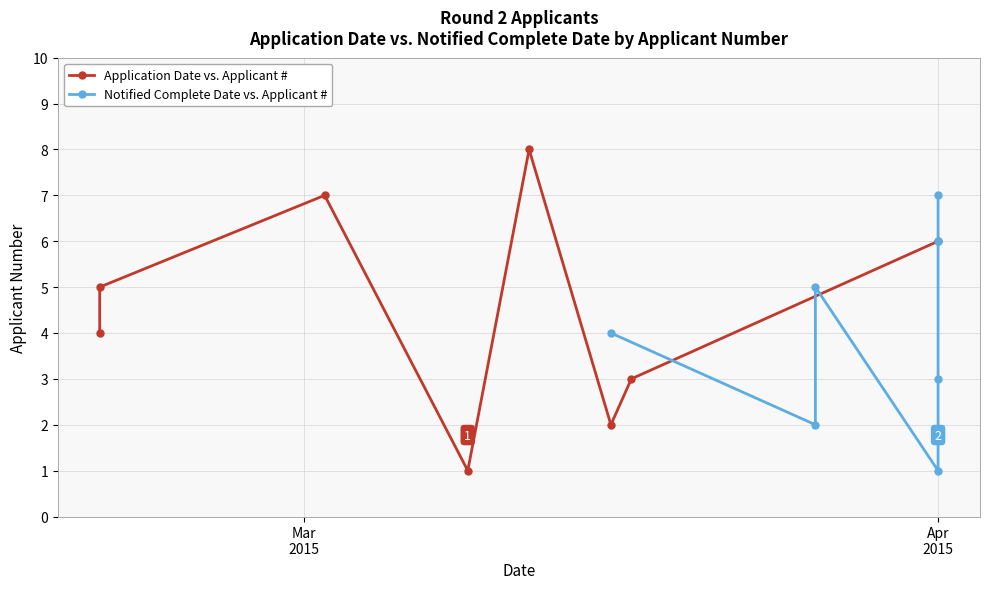

What is the ratio of the value at 2015-03-16 to the value at 2015-04-01?

0.3